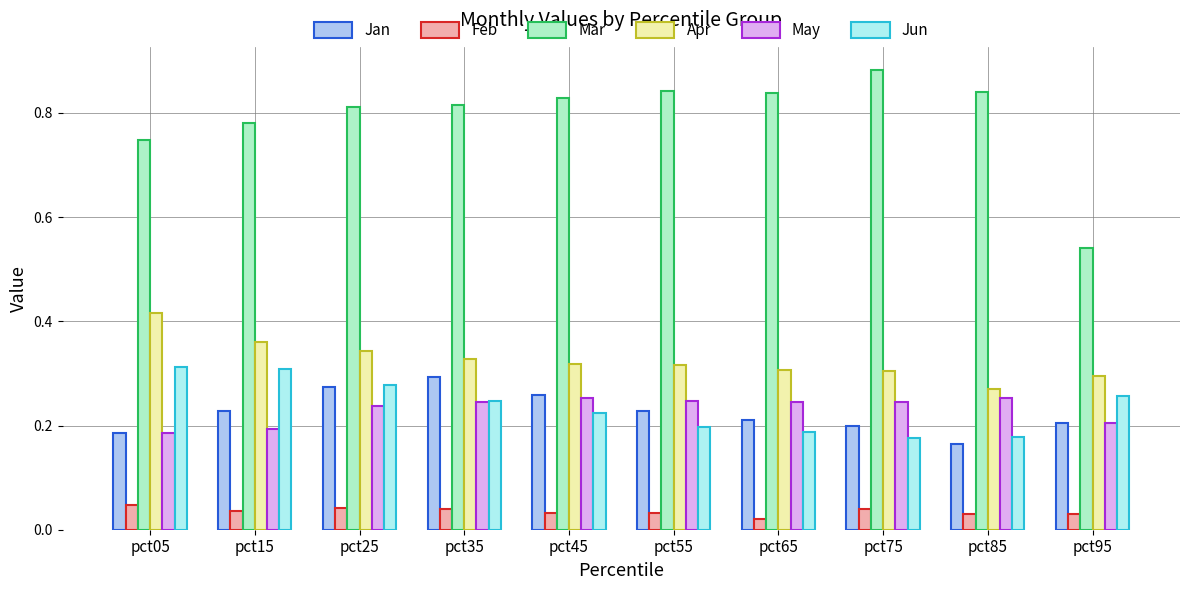

Which series has the largest total across all categories?

Mar